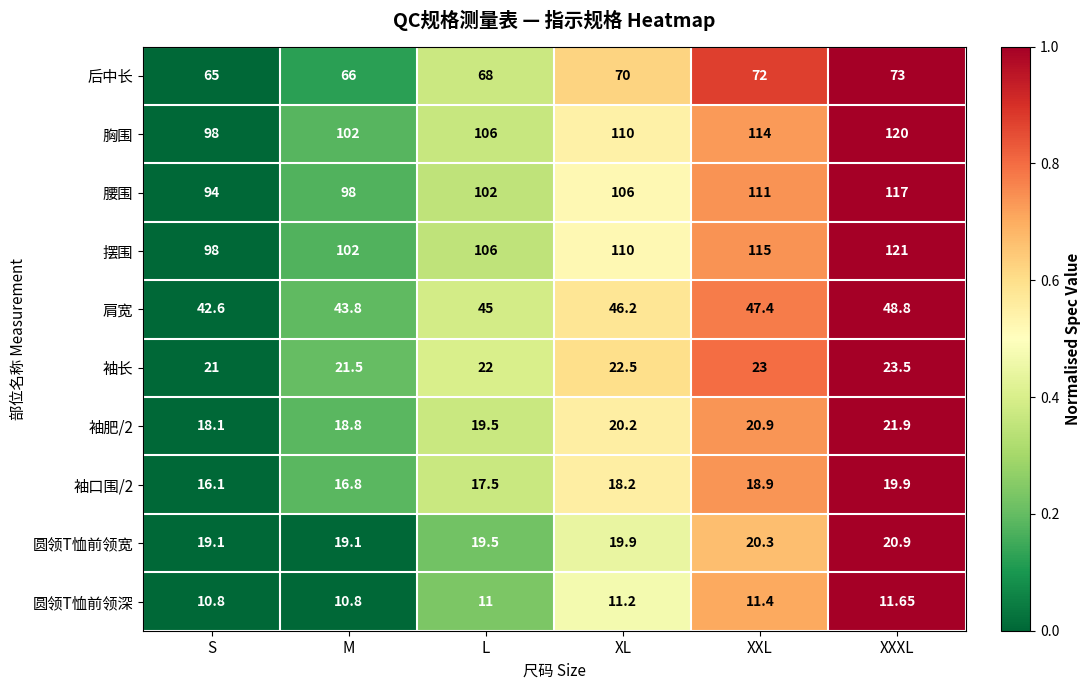

At which category is the sum across all series the highest?

XXXL